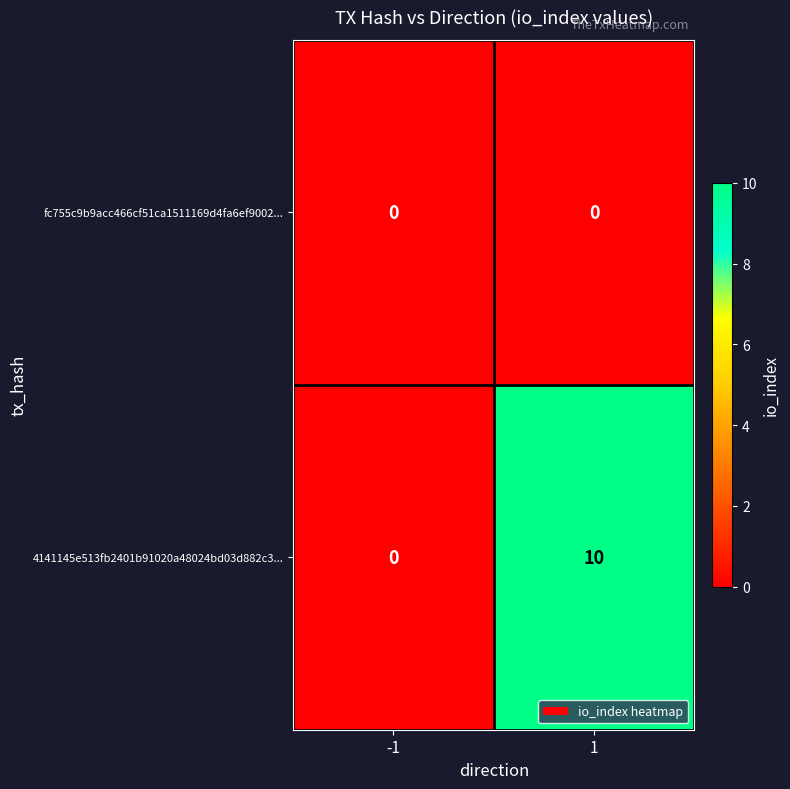

Which series has the largest total across all categories?

4141145e513fb2401b91020a48024bd03d882c3...